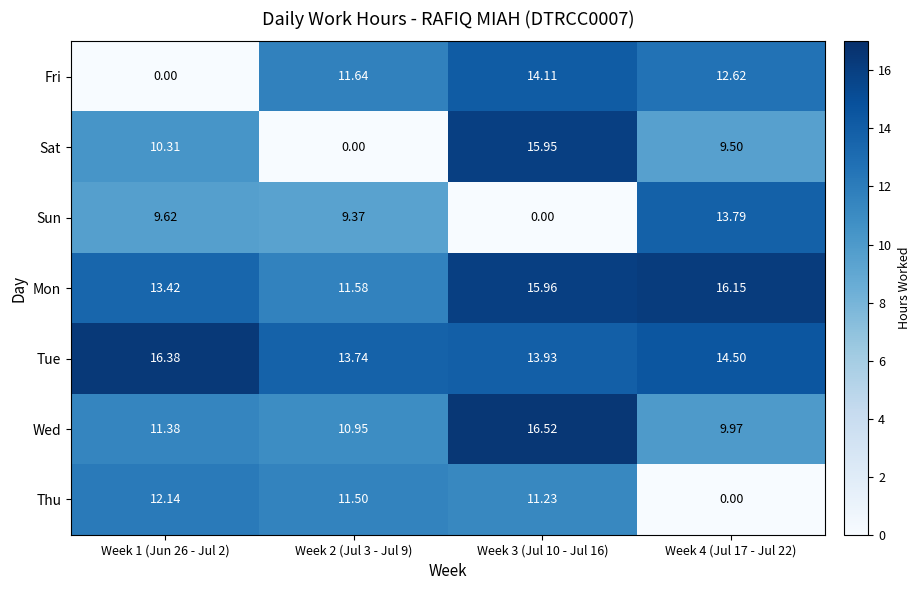

Between Week 1 (Jun 26 - Jul 2) and Week 2 (Jul 3 - Jul 9), which series saw the biggest shift?

Fri